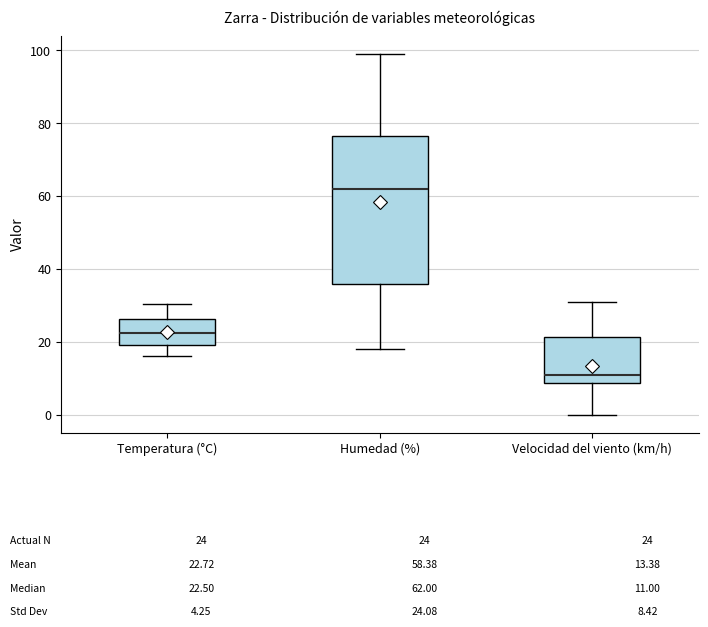

Comparing the boxes themselves (not the whiskers), which one is the tallest?

Humedad (%)